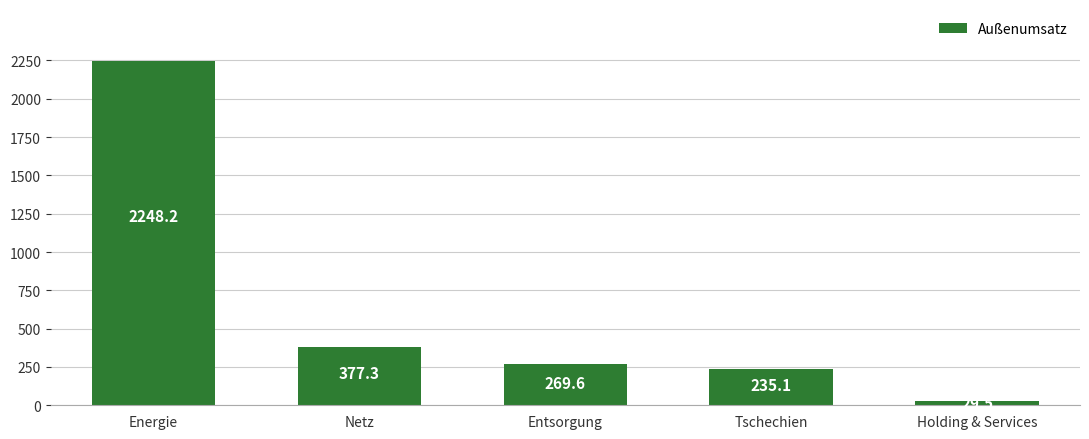

Reading left to right, list all the values displayed in this chart.

Energie=2248.2	Netz=377.3	Entsorgung=269.6	Tschechien=235.1	Holding & Services=29.5